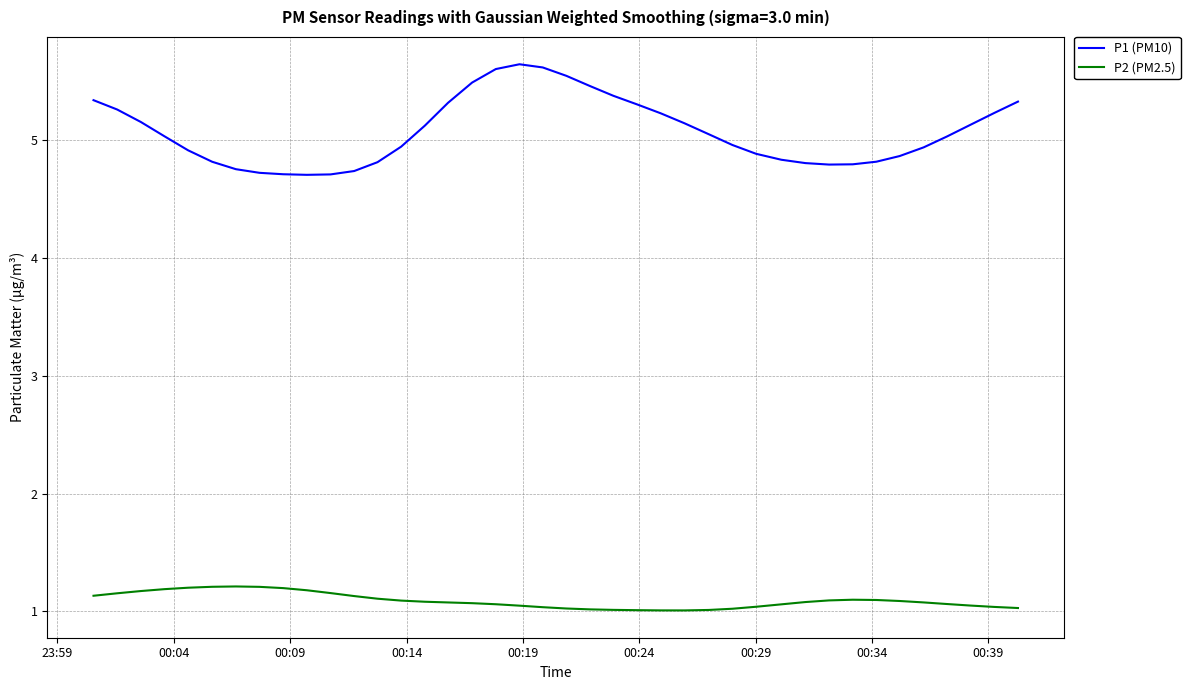

Which series has the largest range (max minus min)?

P1 (PM10)